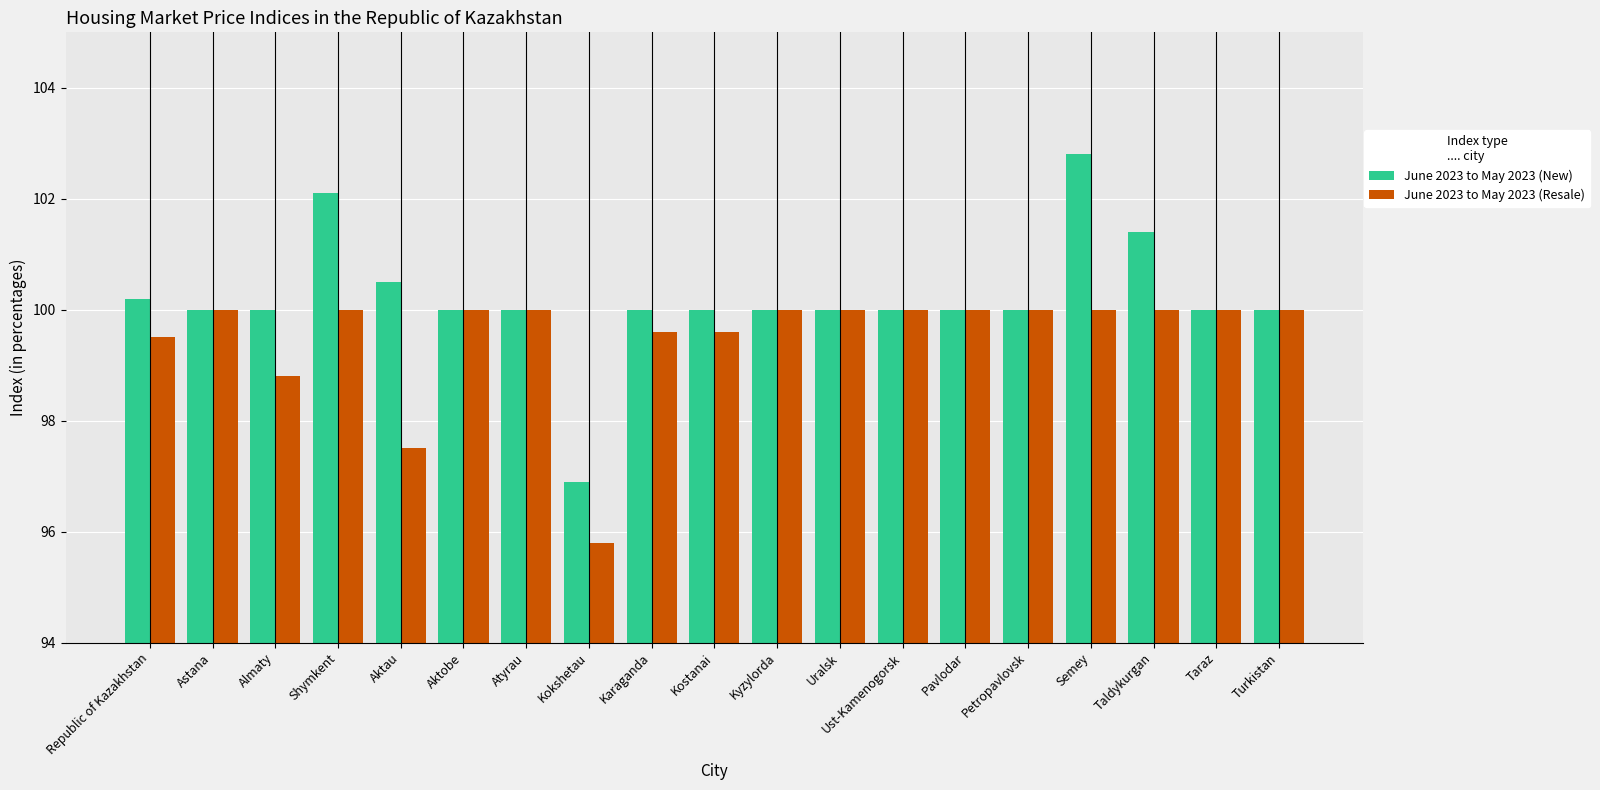

Which series has the largest range (max minus min)?

June 2023 to May 2023 (New)